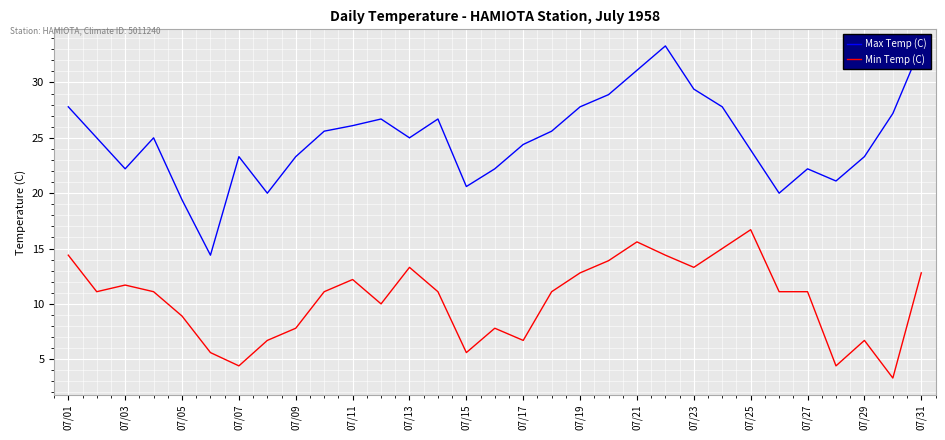

What is the lowest value of the Min Temp (C) series?

3.3